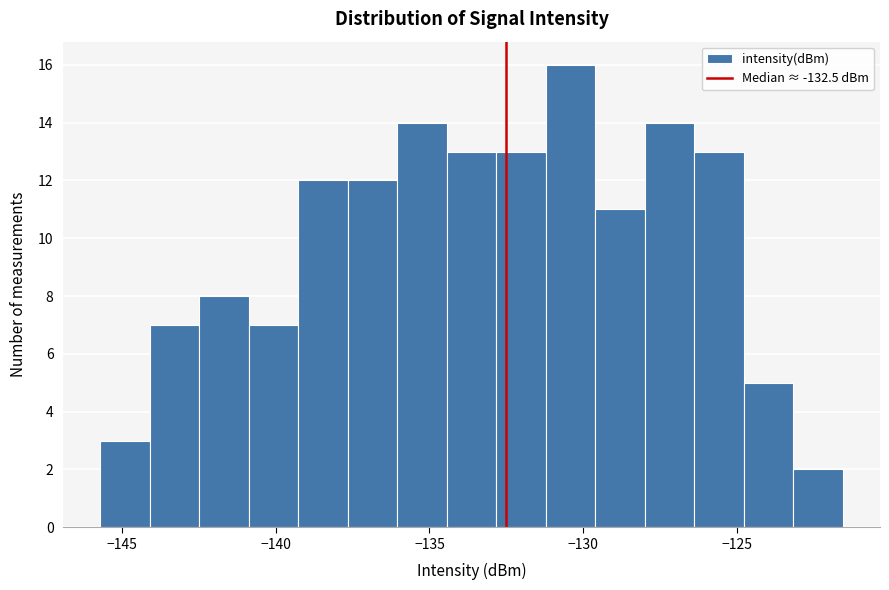

Around what value on the x-axis is the tallest bar? Give the approximate position of its centre, as read against the axis.

-130.5